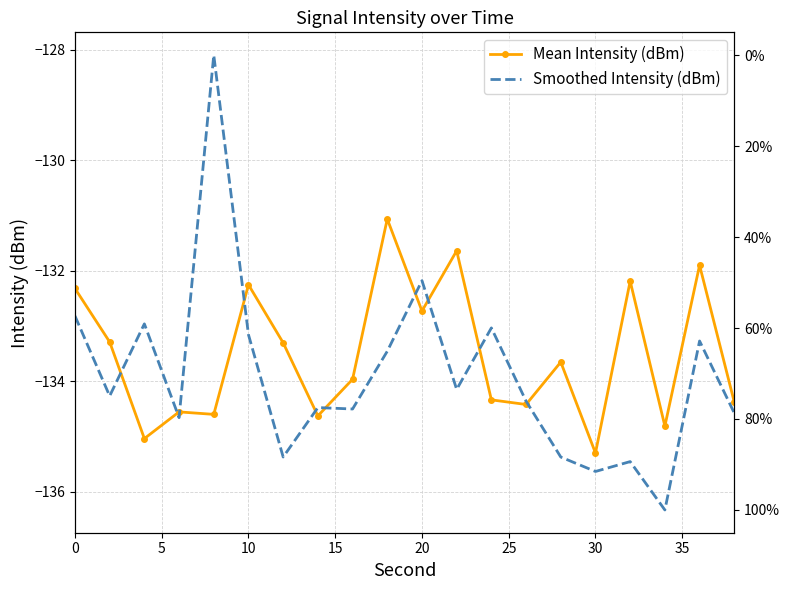

Which series ends up on top after the final intersection of Smoothed Intensity (dBm) and Mean Intensity (dBm)?

Mean Intensity (dBm)